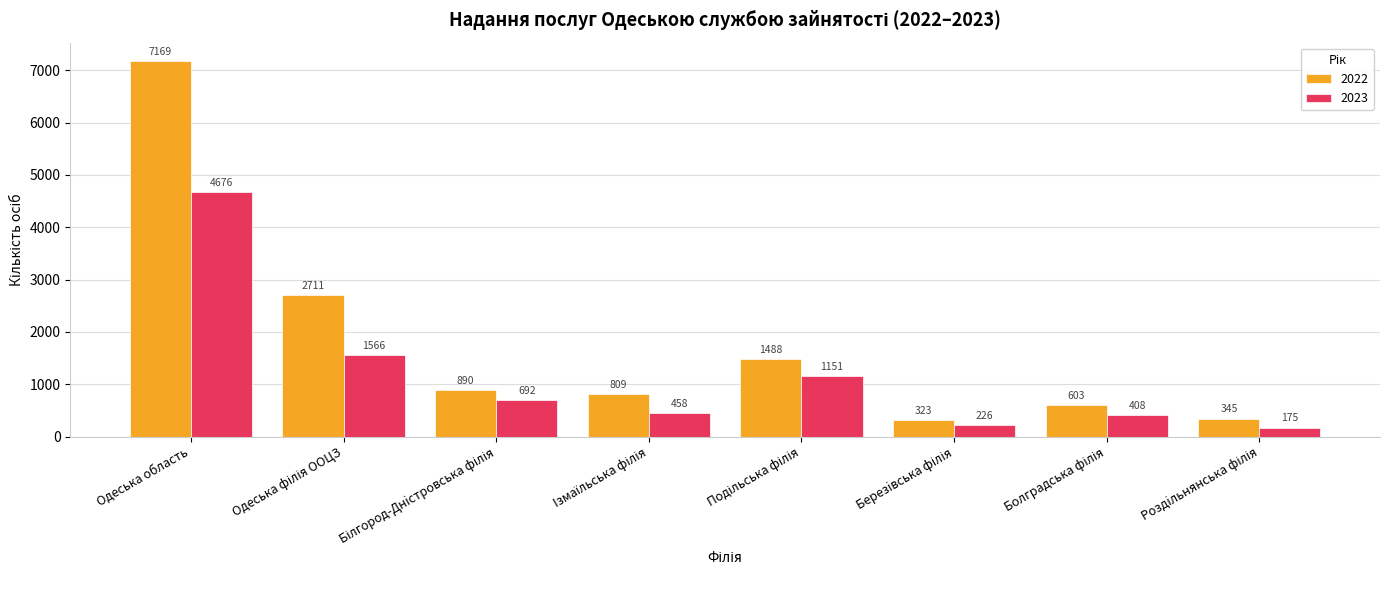

Rank the series by their average value, from lowest to highest.

2023, 2022